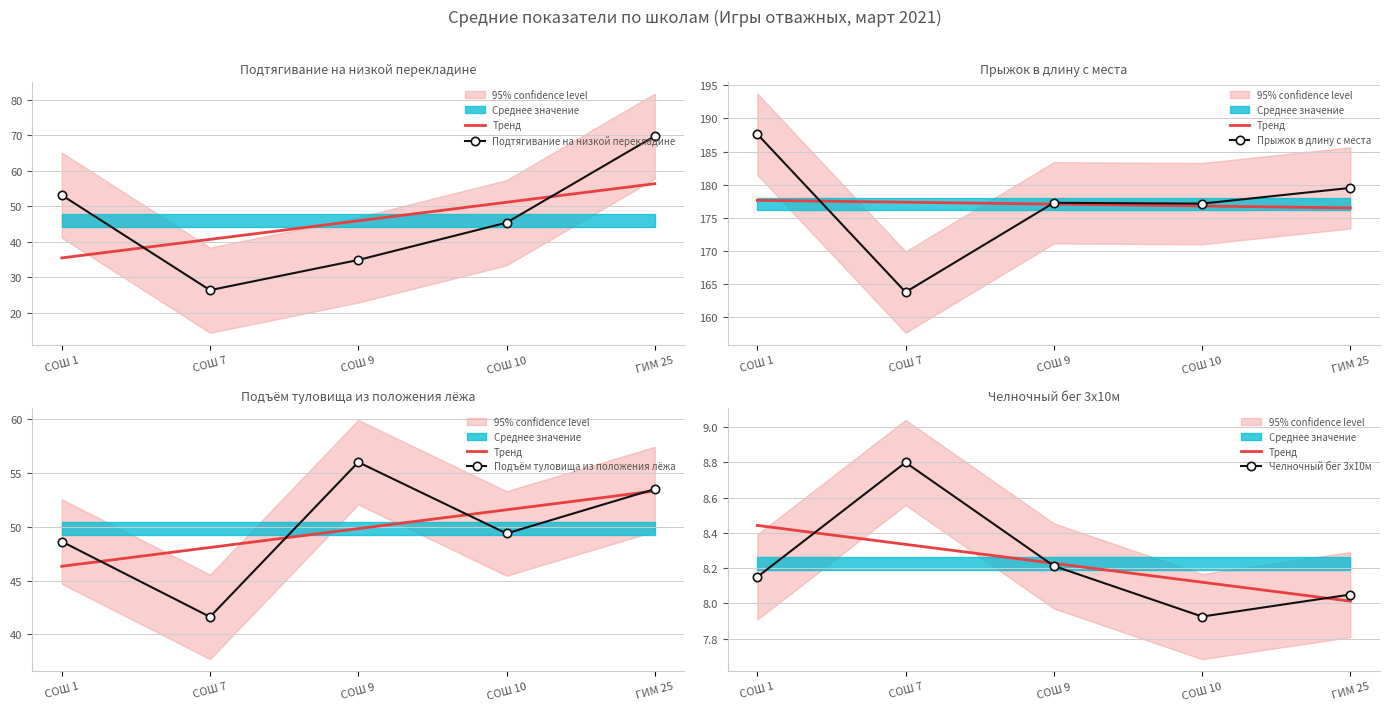

Between which two adjacent categories do Тренд and Челночный бег 3х10м first intersect?

СОШ 1 and СОШ 7